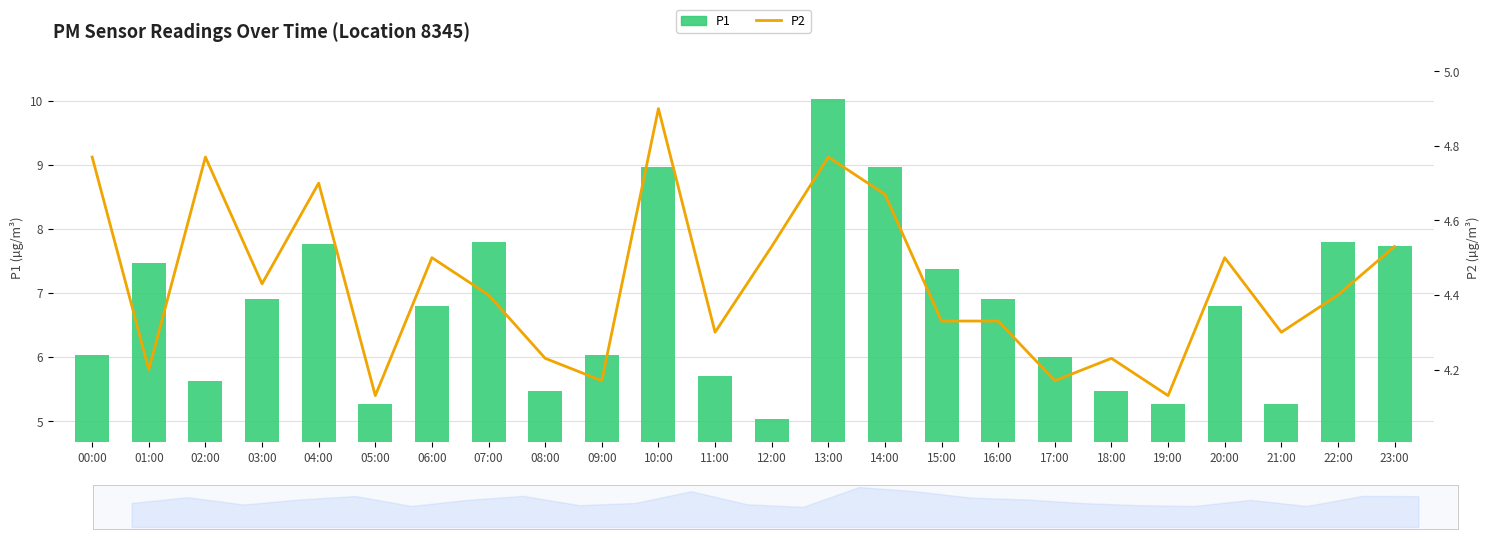

Which series changed the most between 05:00 and 20:00?

P1